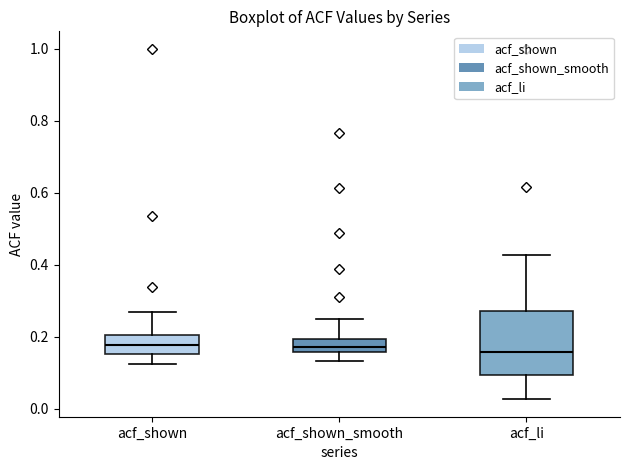

Where does the median line of the box for acf_shown_smooth sit on the y-axis? The values are not printed on the chart, so give them approximately, as read against the axis.

0.18